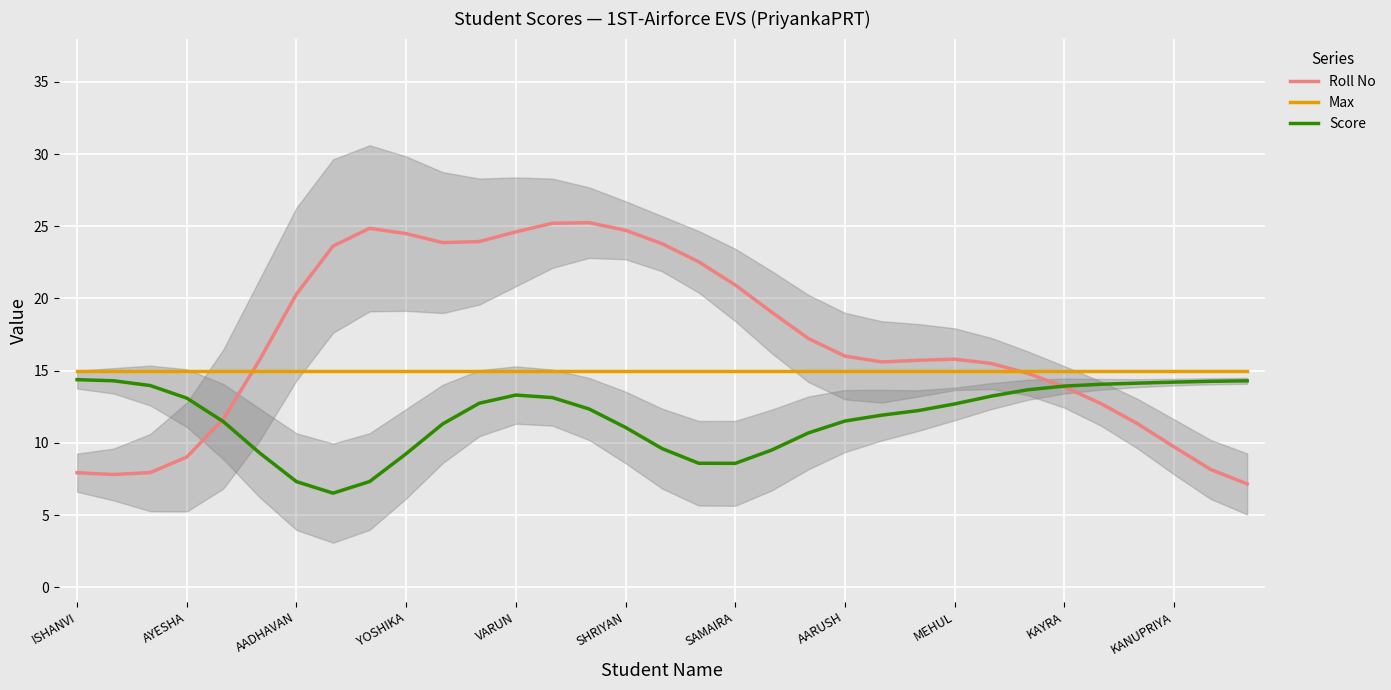

What is the difference between the highest and lowest values at 31?

6.8